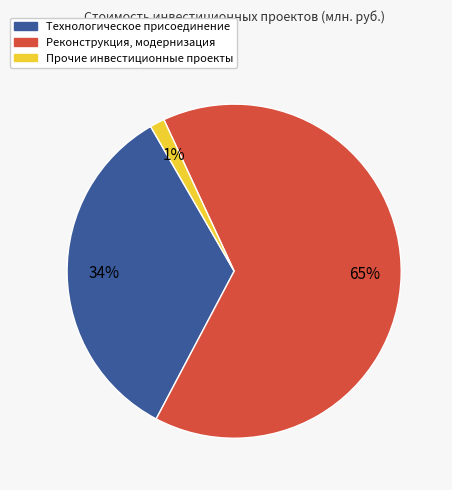

Which category accounts for the majority?

Реконструкция, модернизация